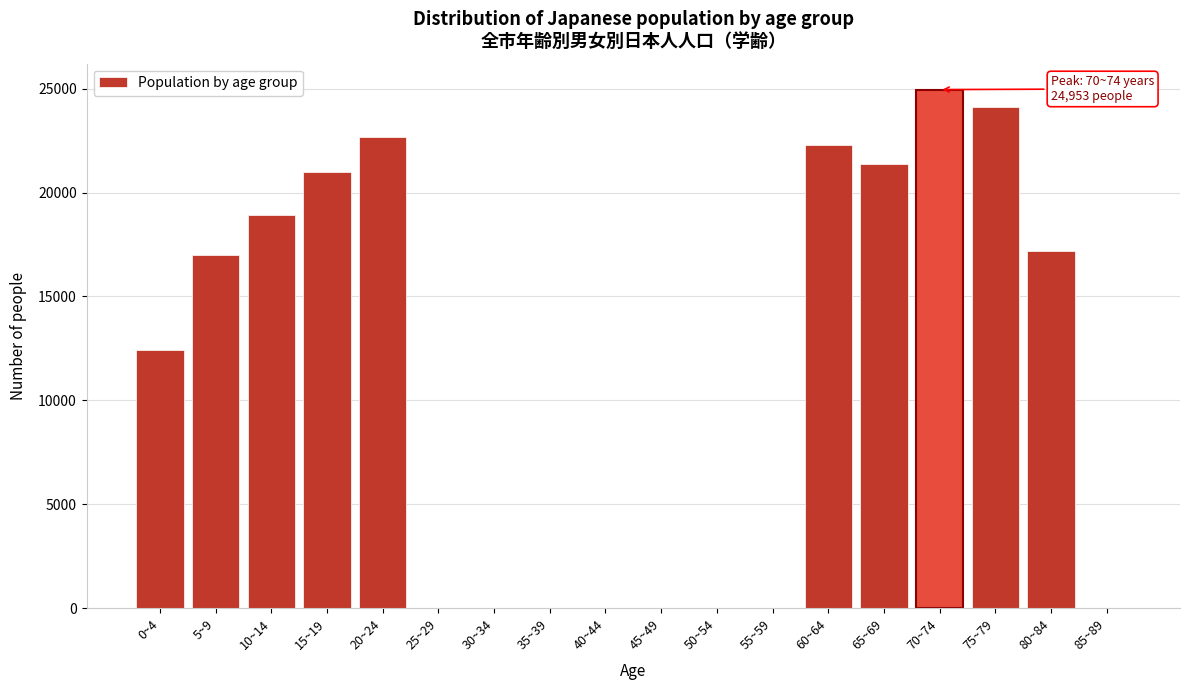

Reading left to right, extract all data points from this chart.

0~4=12407	5~9=16986	10~14=18934	15~19=20996	20~24=22692	25~29=0	30~34=0	35~39=0	40~44=0	45~49=0	50~54=0	55~59=0	60~64=22297	65~69=21350	70~74=24953	75~79=24132	80~84=17183	85~89=0